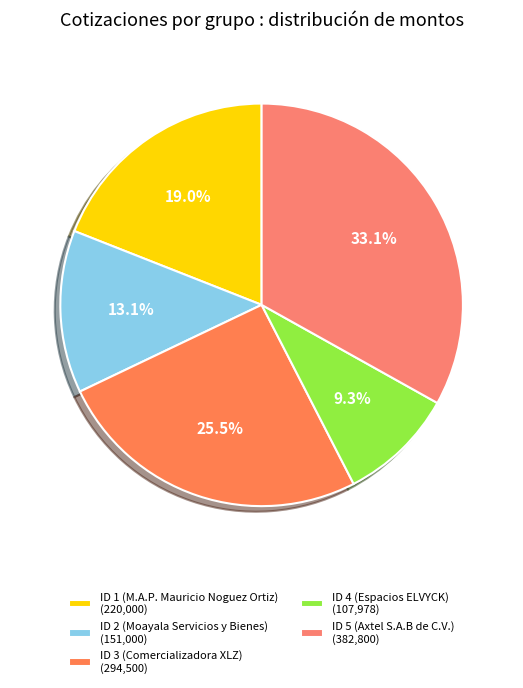

What is the total percentage of ID 3 (Comercializadora XLZ) and ID 2 (Moayala Servicios y Bienes)?

38.5%